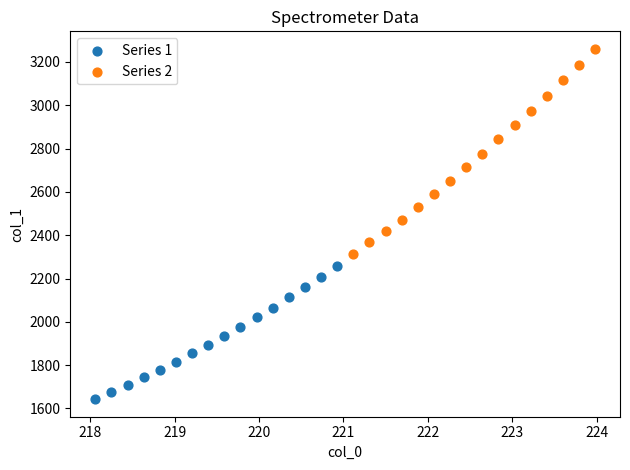

Which series has the largest Y range (max minus min)?

Series 2